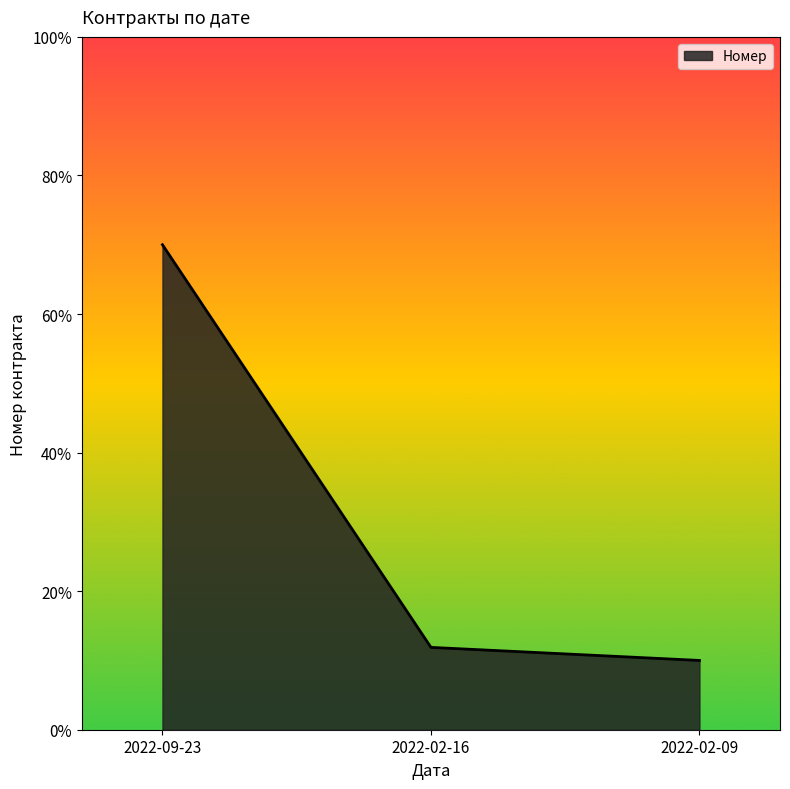

The value at 2022-02-16 is 0.0. True or false?

False